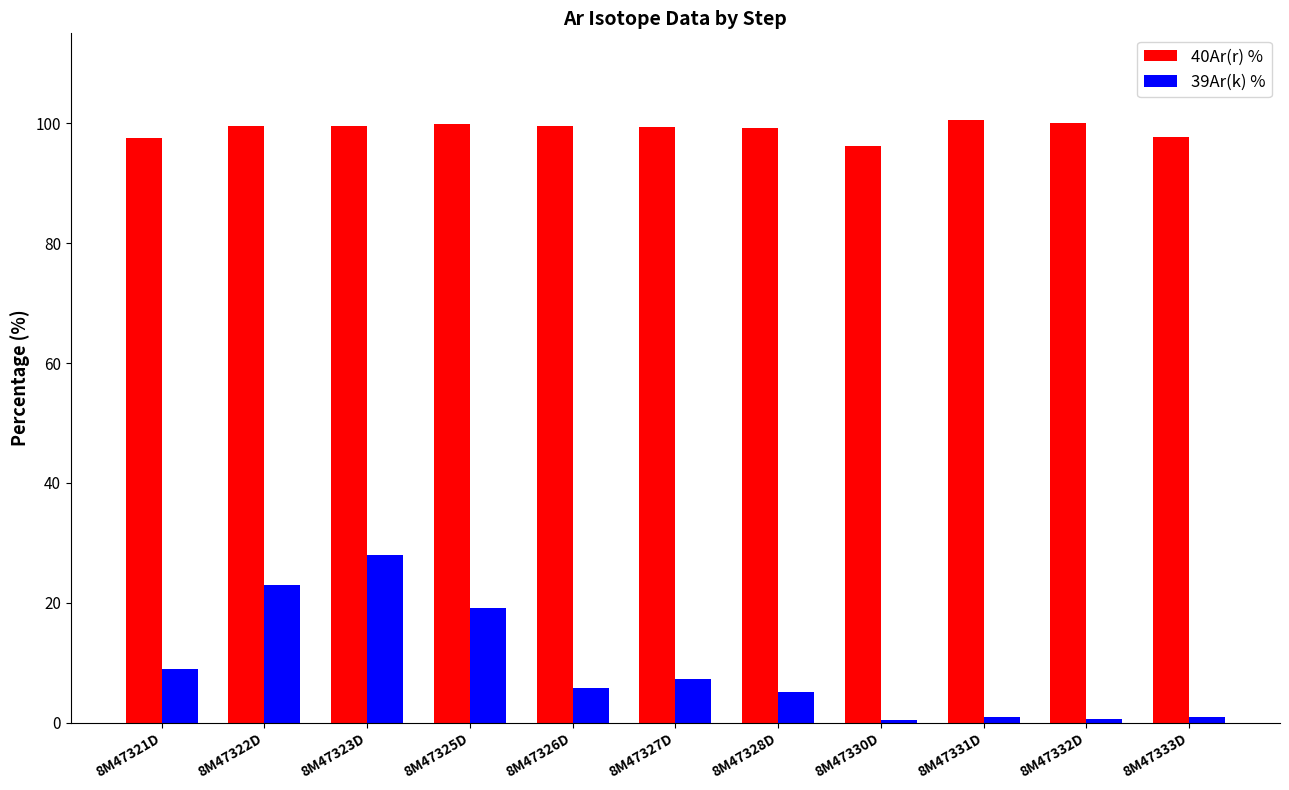

Which series has the largest range (max minus min)?

39Ar(k) %